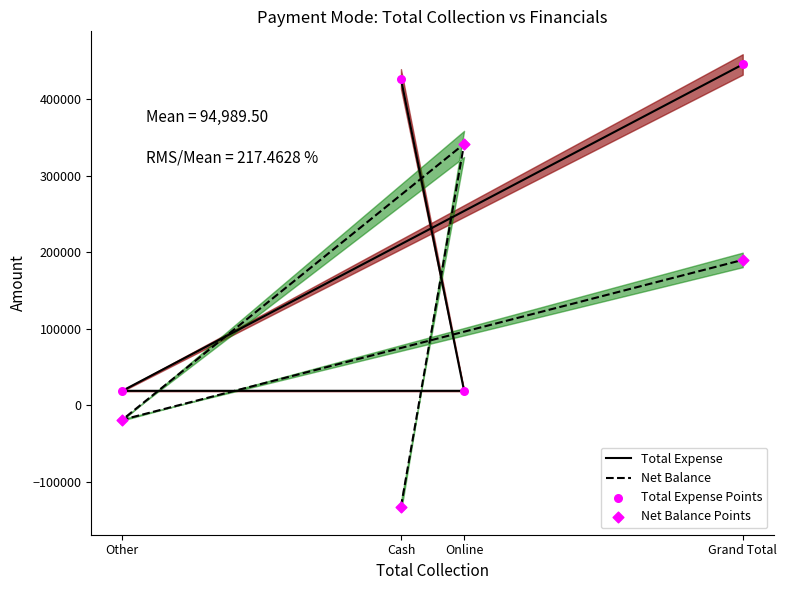

At which category is the sum across all series the highest?

Grand Total